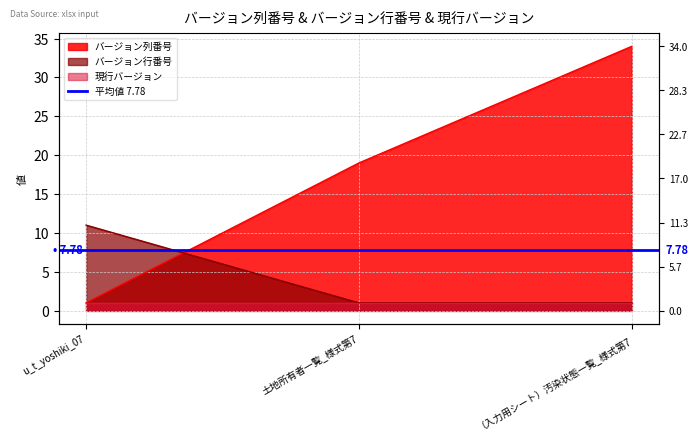

Reading right to left, extract all data points from this chart.

バージョン列番号: 34	19	1
バージョン行番号: 1	1	11